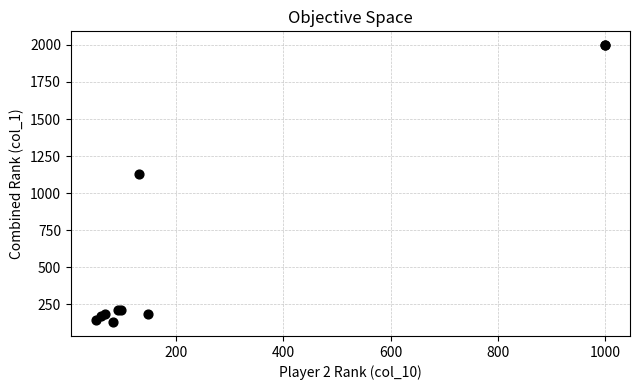

What Y value in the scatter plot is closest to 1064?

1130